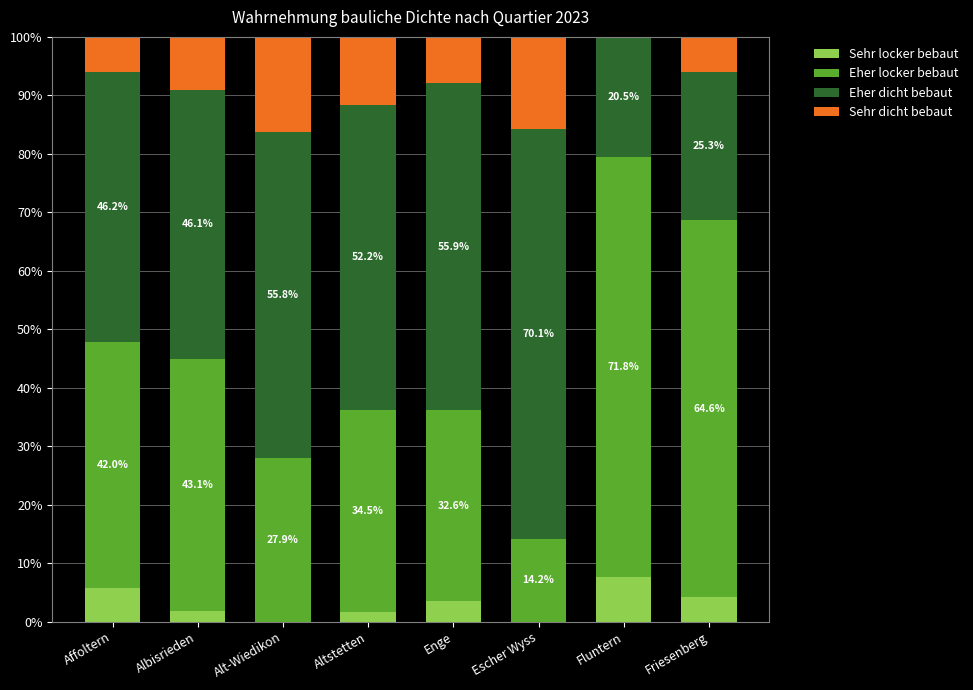

Which category has the highest value in the Sehr locker bebaut series?

Fluntern